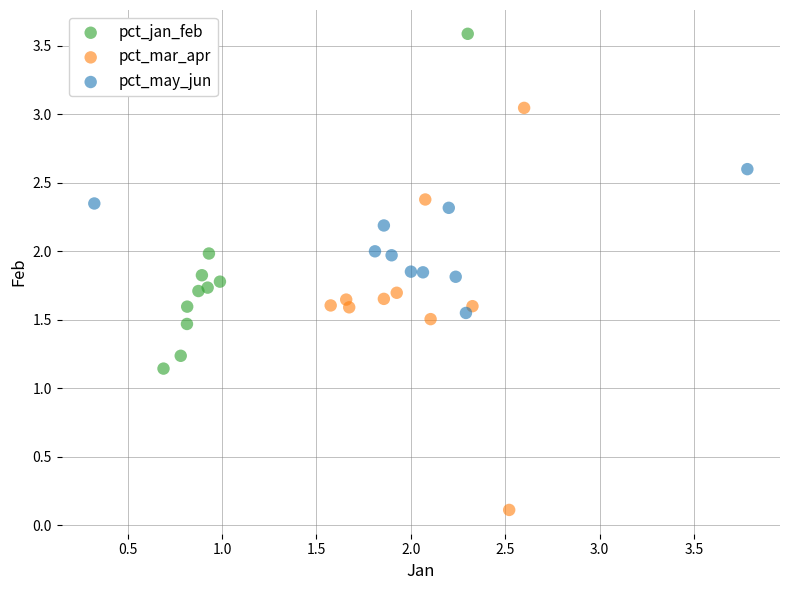

Which series reaches the maximum Y coordinate?

pct_jan_feb